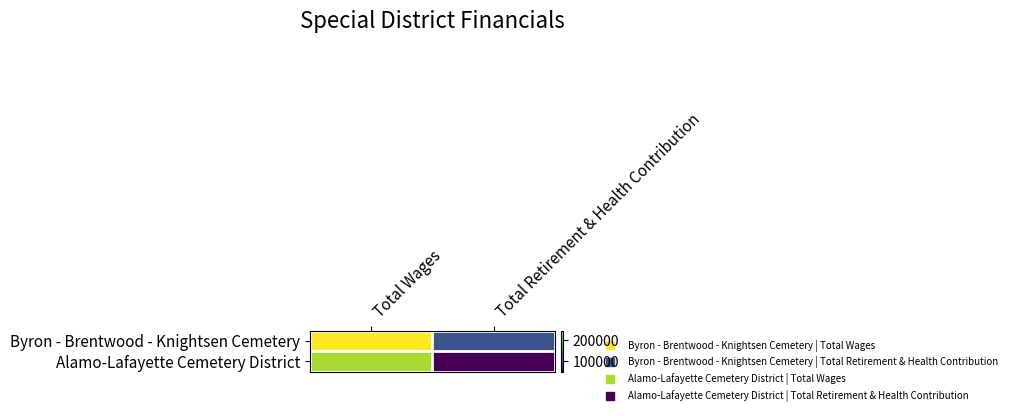

At which category is the sum across all series the highest?

Total Wages